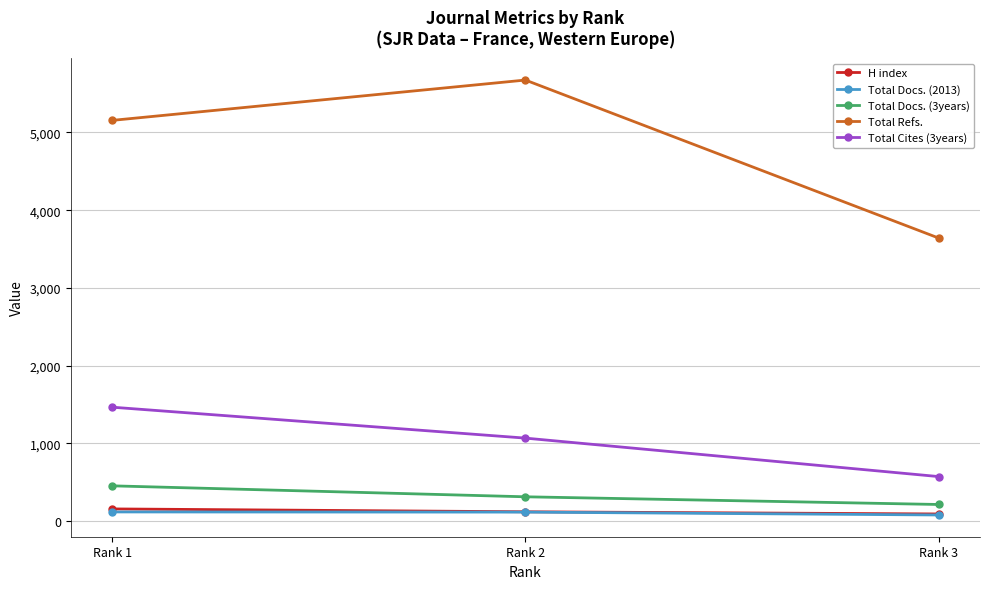

What is the value of the Total Refs. point at the 3rd from the left?

3641